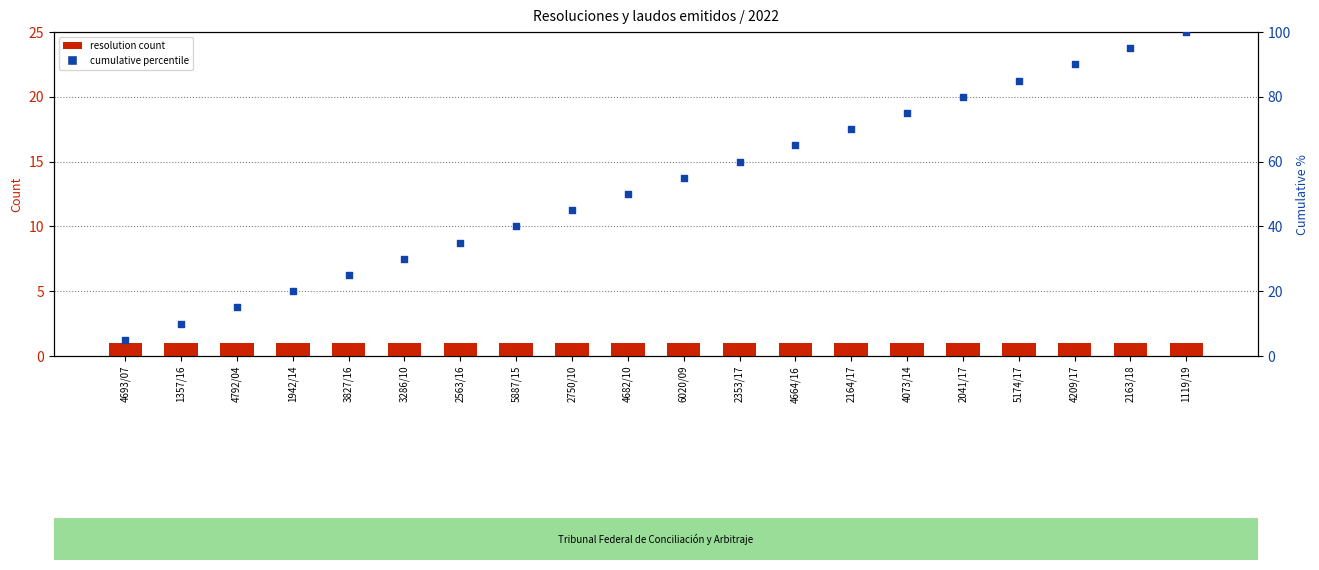

Which series contains the highest Y value?

cumulative percentile